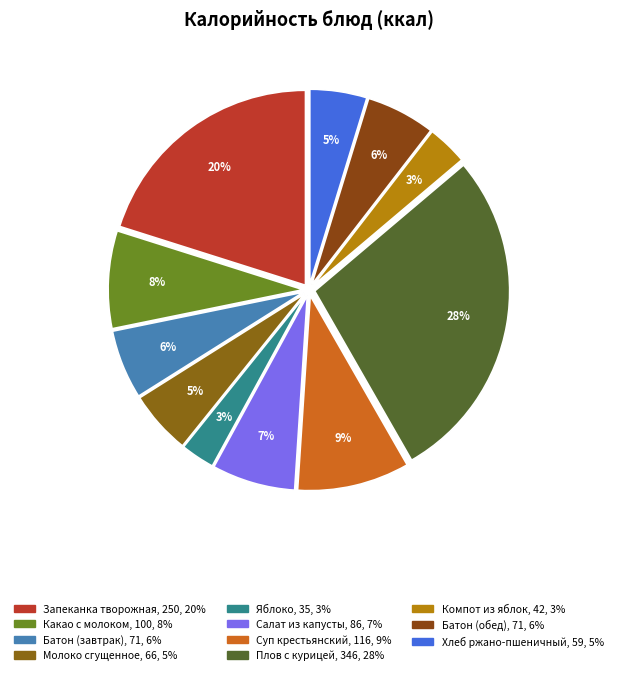

How many segments does this pie chart have?

11